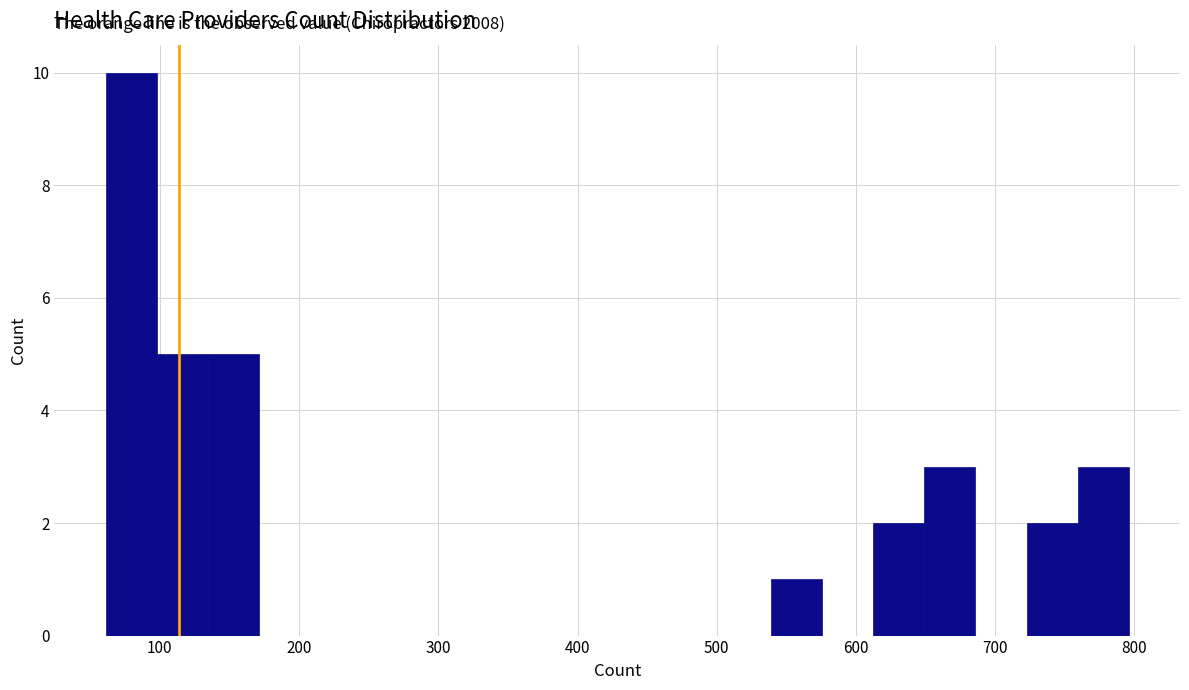

Around what value on the x-axis is the tallest bar? Give the approximate position of its centre, as read against the axis.

80